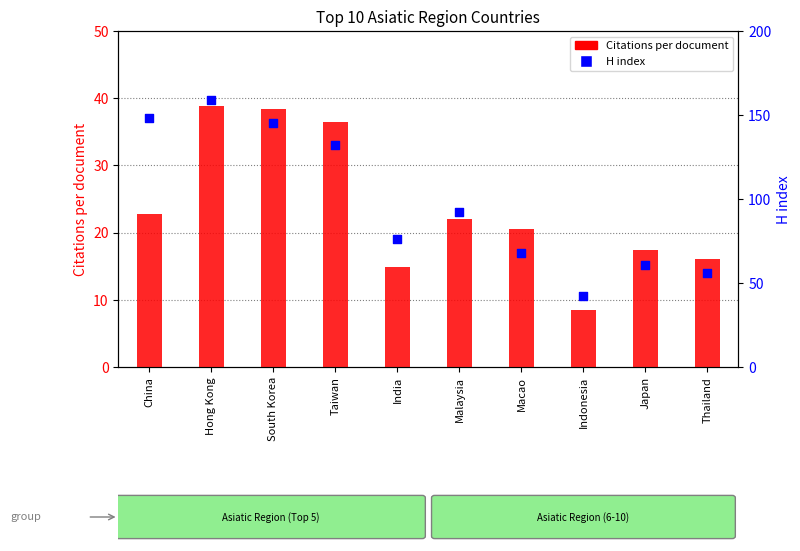

Which series reaches the maximum Y coordinate?

H index